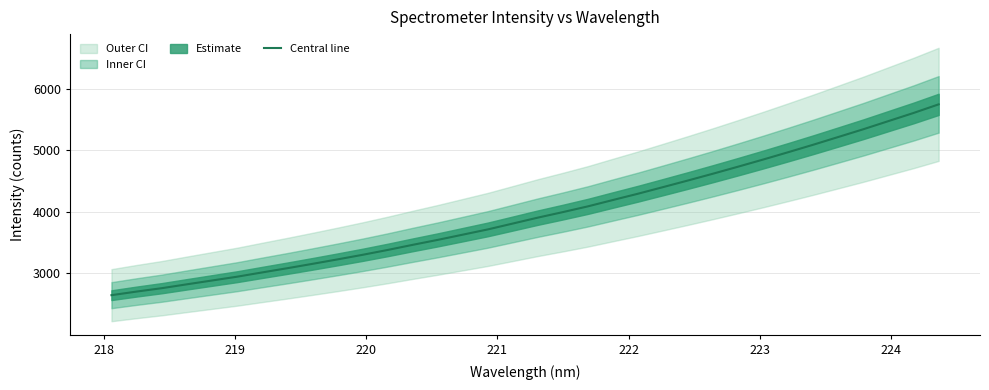

Reading left to right, what are all the values shown in this chart?

2646.0	2704.5	2759.4	2822.3	2884.2	2945.9	3015.5	3083.9	3154.6	3227.0	3301.6	3380.4	3463.8	3544.5	3629.6	3714.9	3810.7	3906.9	3996.8	4090.3	4193.9	4296.0	4403.4	4511.6	4622.4	4736.1	4852.3	4971.5	5093.3	5218.8	5344.8	5476.9	5608.6	5748.4